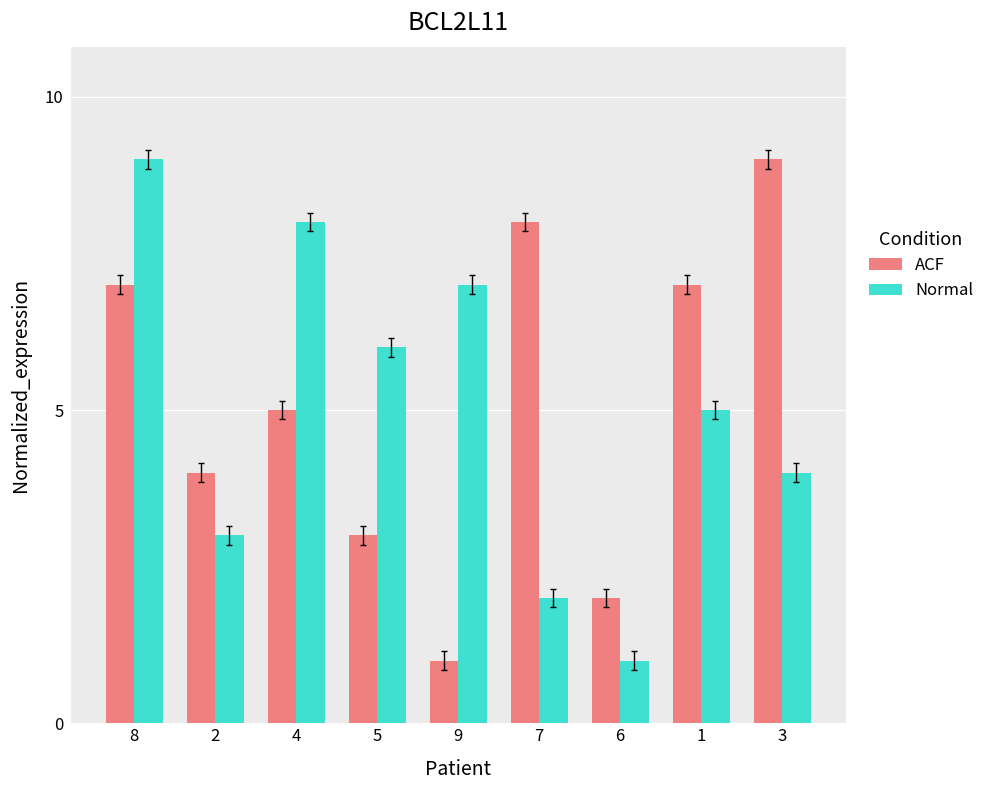

List the labels in order of Normal value, smallest first.

6, 7, 2, 3, 1, 5, 9, 4, 8